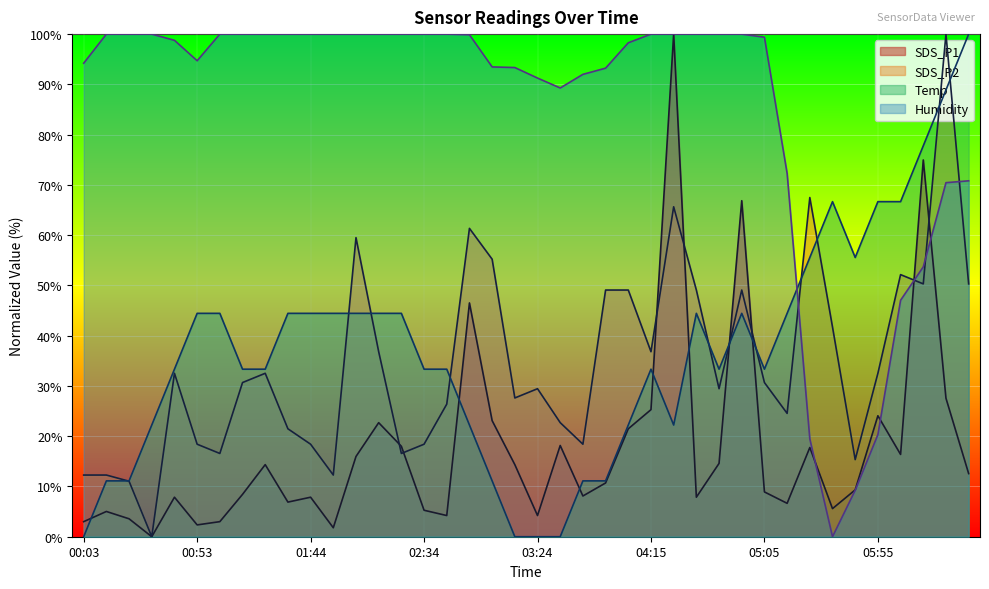

Which has a higher value, 00:53 or 00:13?

00:13